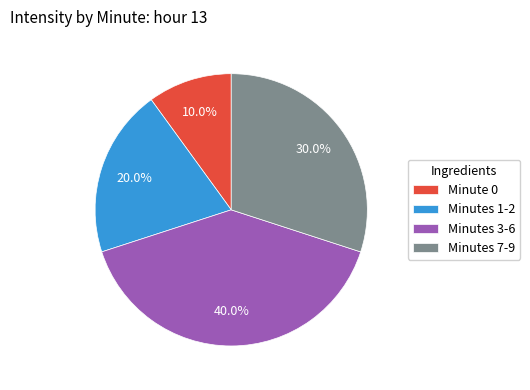

Which has a higher value, Minutes 1-2 or Minutes 7-9?

Minutes 7-9